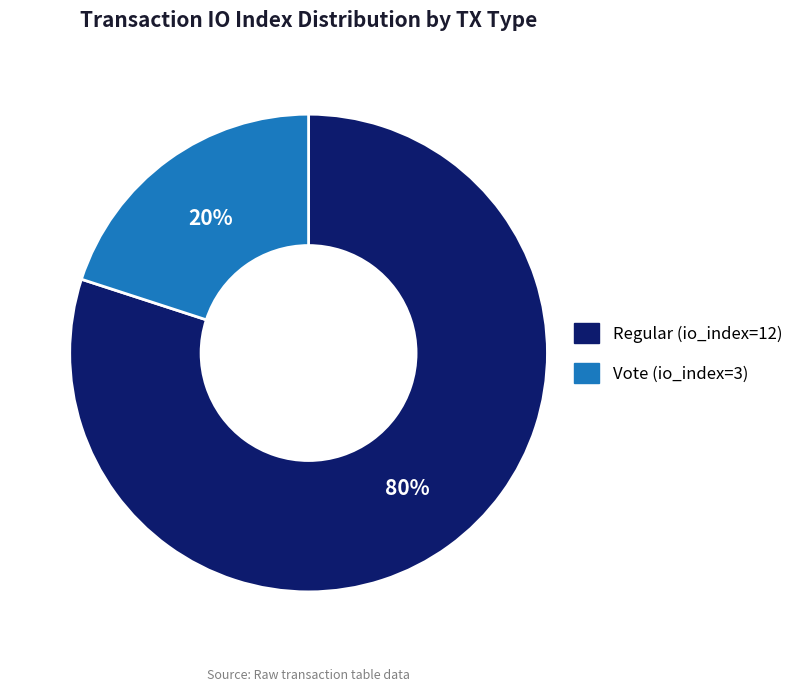

Combined, do Regular (io_index=12) and Vote (io_index=3) account for over 50%?

Yes